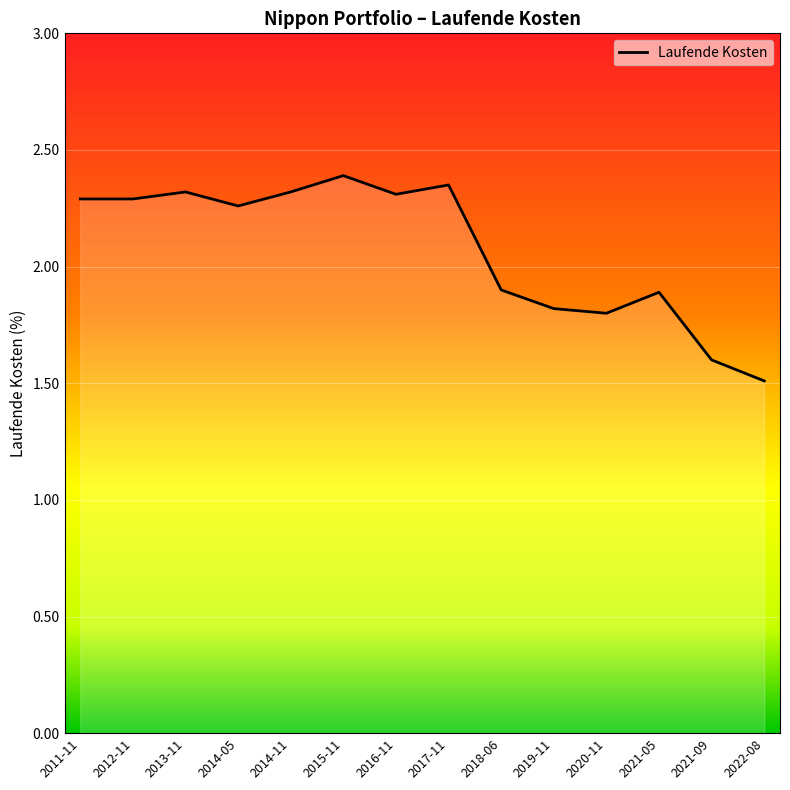

Does the chart have visible grid lines?

Yes